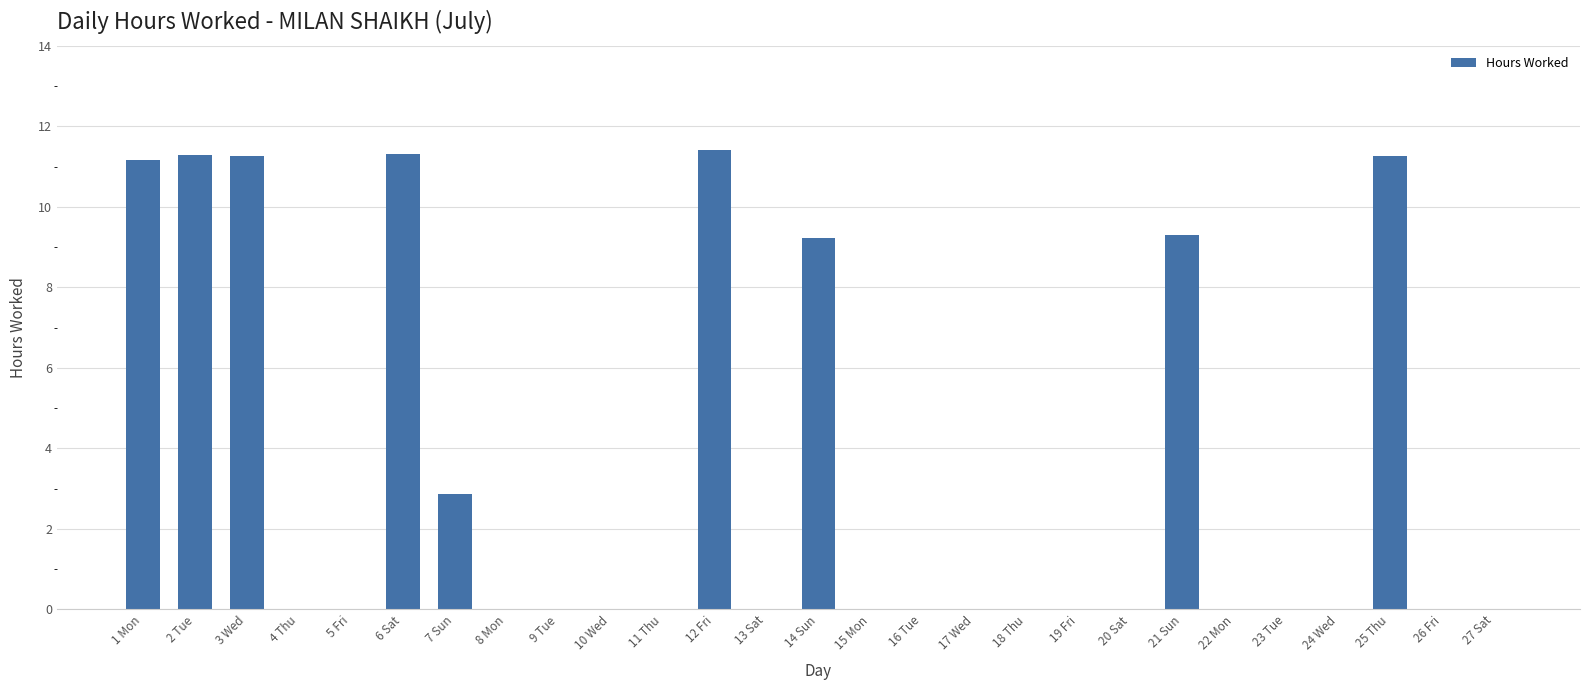

How many categories are shown in the chart?

27